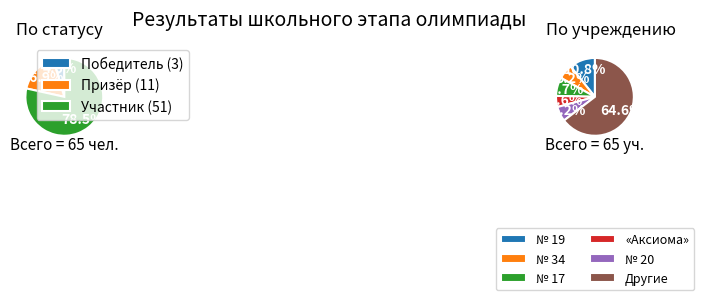

Is the sum of Призёр and Победитель greater than half?

No